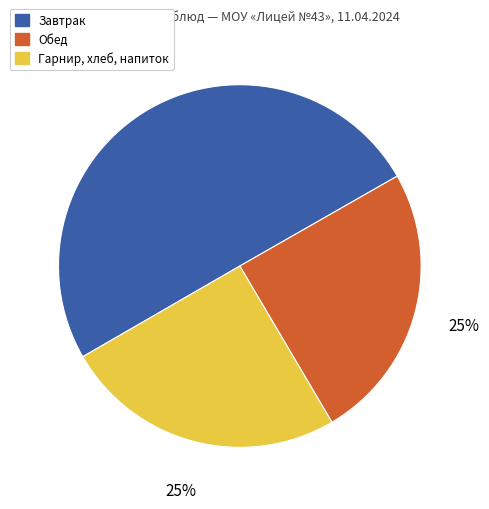

To the nearest percent, what is the difference between the largest and smallest slice percentages?

25%